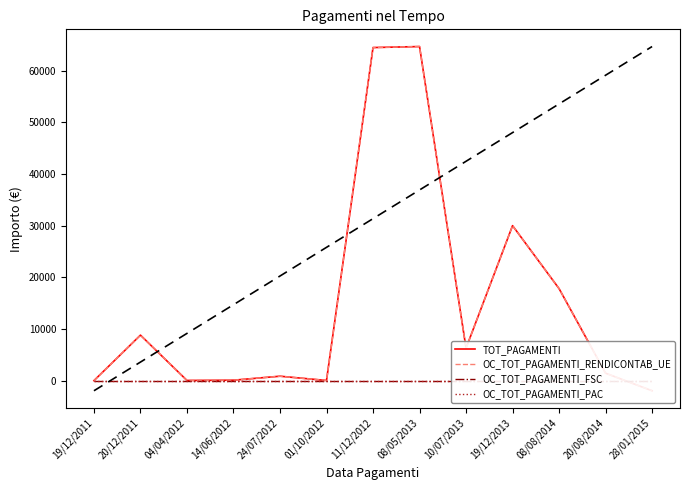

At which label does OC_TOT_PAGAMENTI_RENDICONTAB_UE reach its peak?

08/05/2013